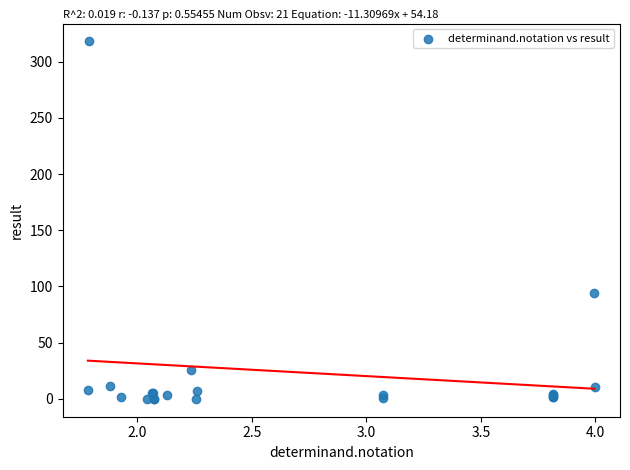

What Y value in the scatter plot is closest to 159?

94.0